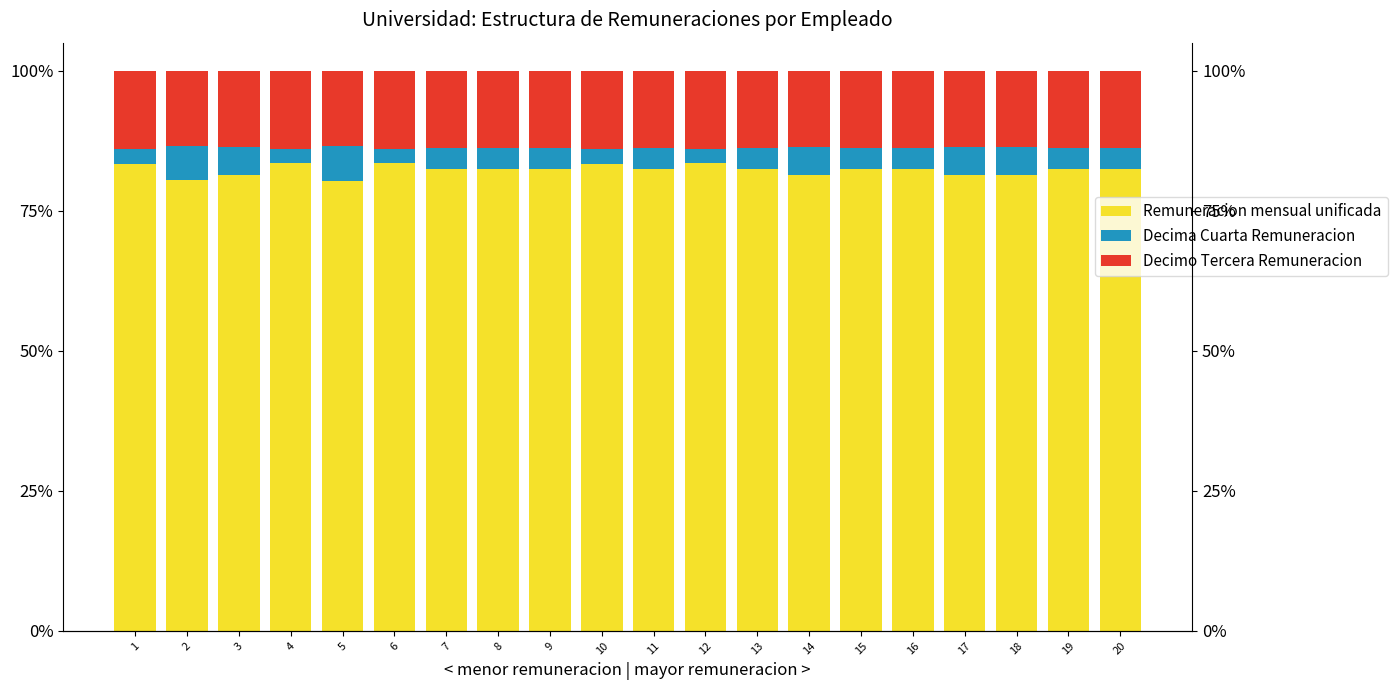

How many bars are there in each group?

3